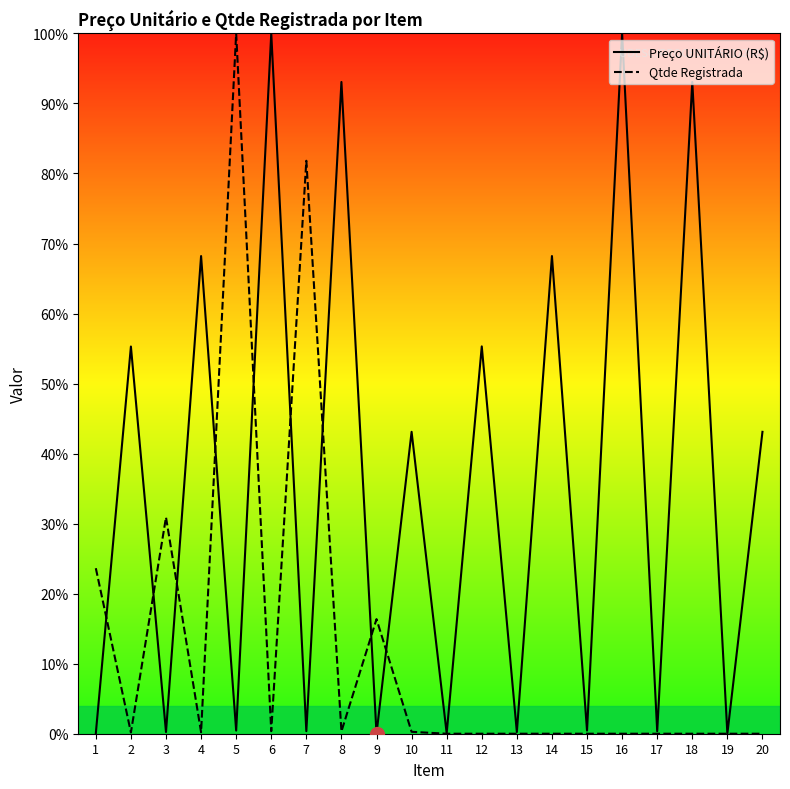

Which series has the largest range (max minus min)?

Qtde Registrada